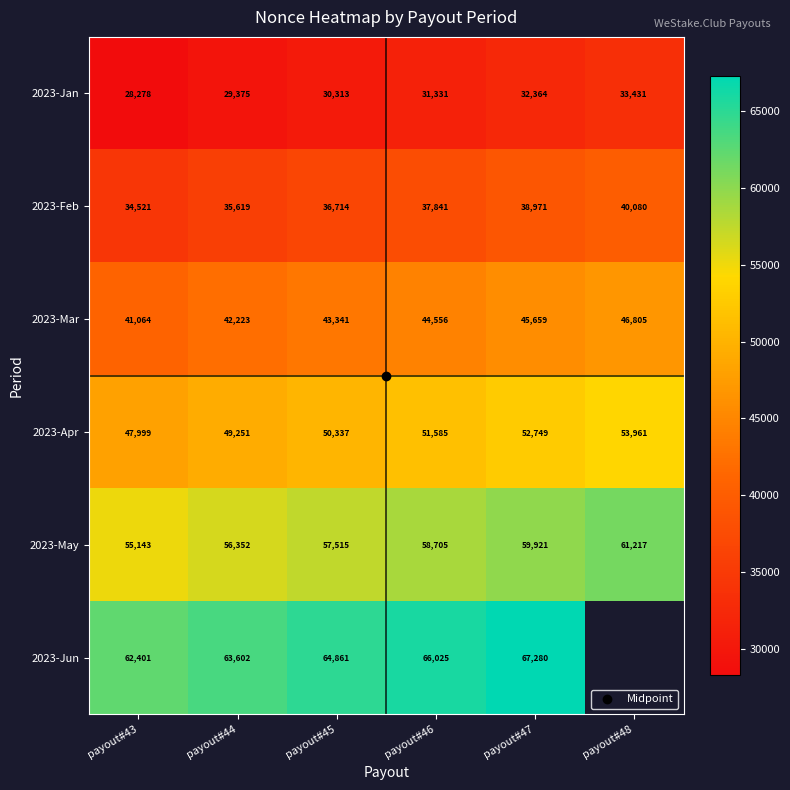

What is the approximate value of 2023-May at payout#46?

58705.0